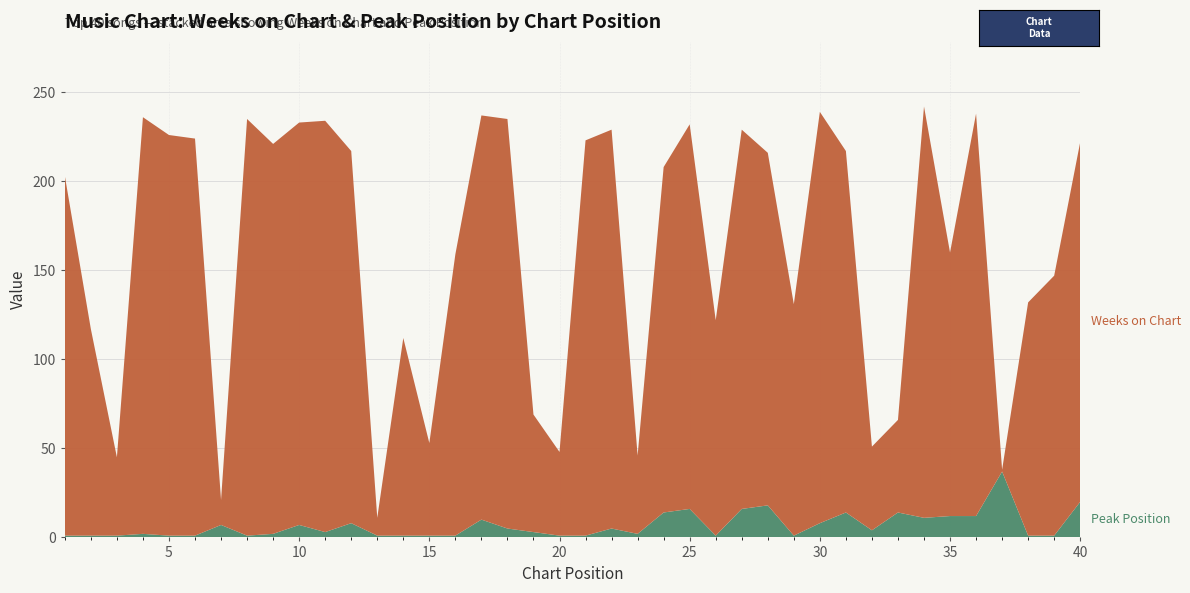

Reading right to left, list all the values displayed in this chart.

Weeks on Chart: 202	146	131	1	226	148	231	52	47	203	231	130	198	213	121	216	194	44	224	222	47	66	230	227	158	52	111	10	209	231	226	219	234	14	223	225	234	44	116	202
Peak Position: 20	1	1	37	12	12	11	14	4	14	8	1	18	16	1	16	14	2	5	1	1	3	5	10	1	1	1	1	8	3	7	2	1	7	1	1	2	1	1	1